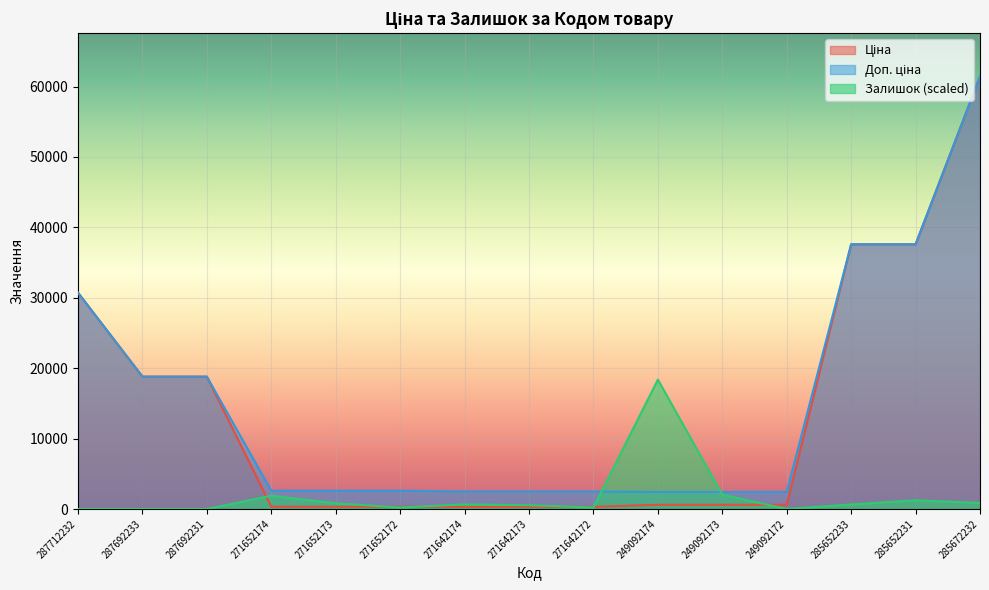

Where does the Залишок series first go above 646?

271652174